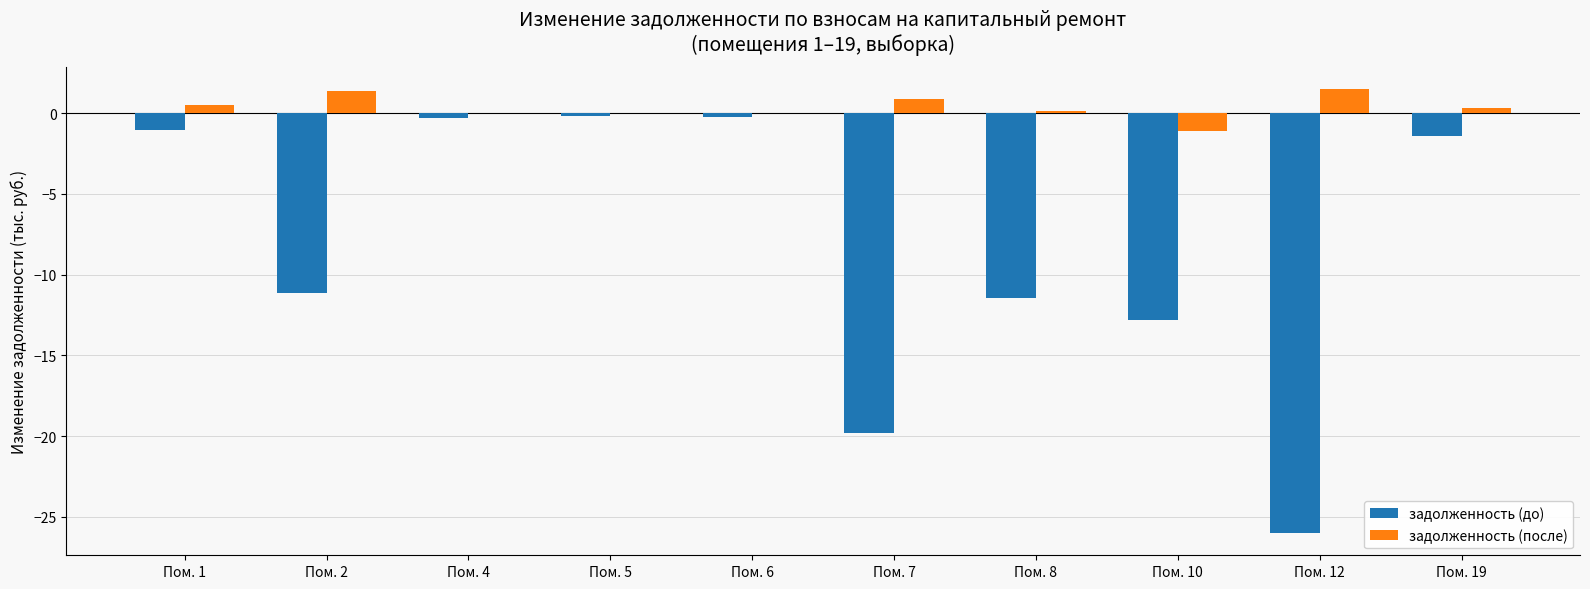

Is the value of задолженность (после) at Пом. 5 greater than the value of задолженность (до) at Пом. 2?

Yes